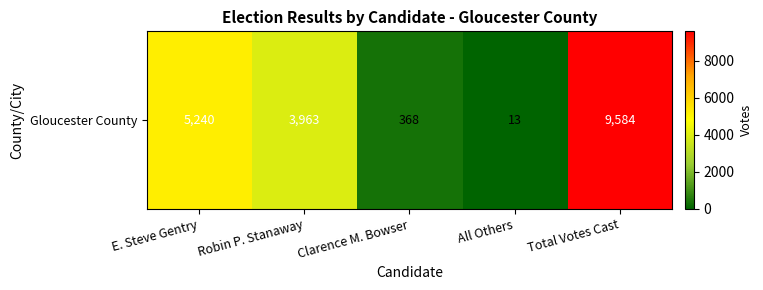

What is the maximum value shown in the chart?

9584